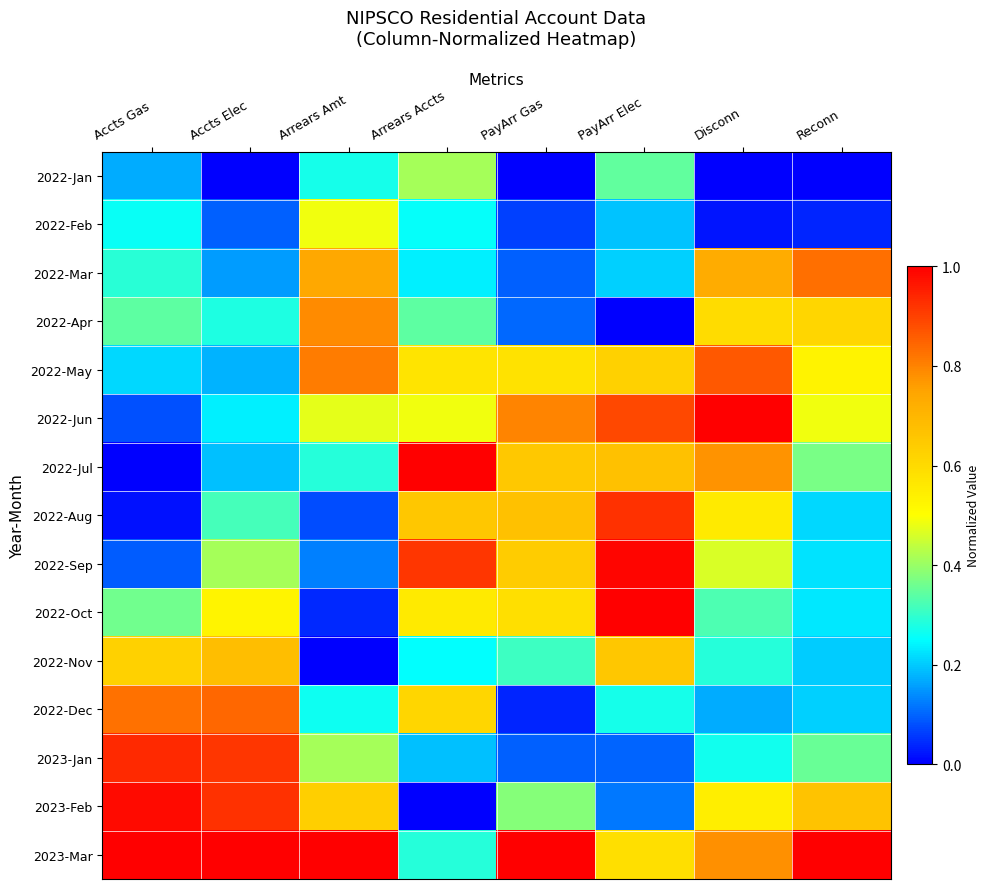

At which category is the sum across all series the highest?

PayArr Elec